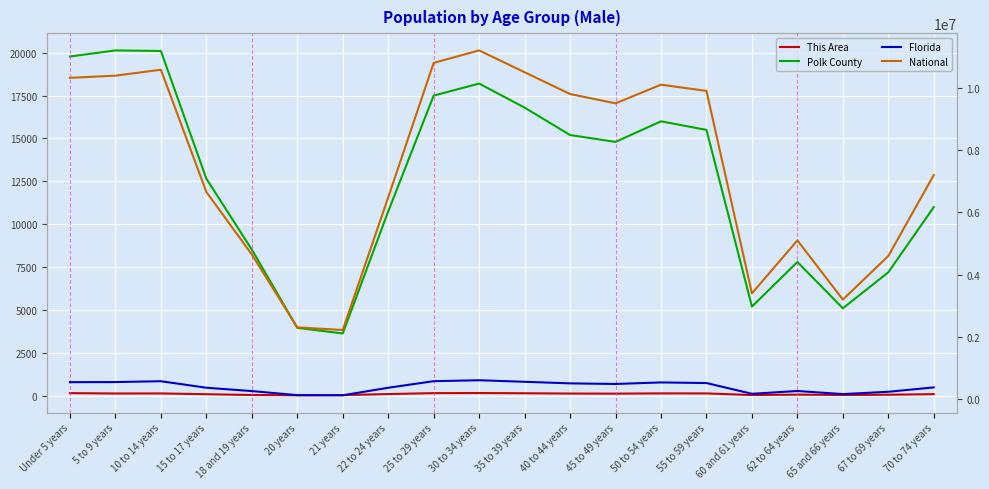

What are all the series names shown in the legend?

This Area, Polk County, Florida, National